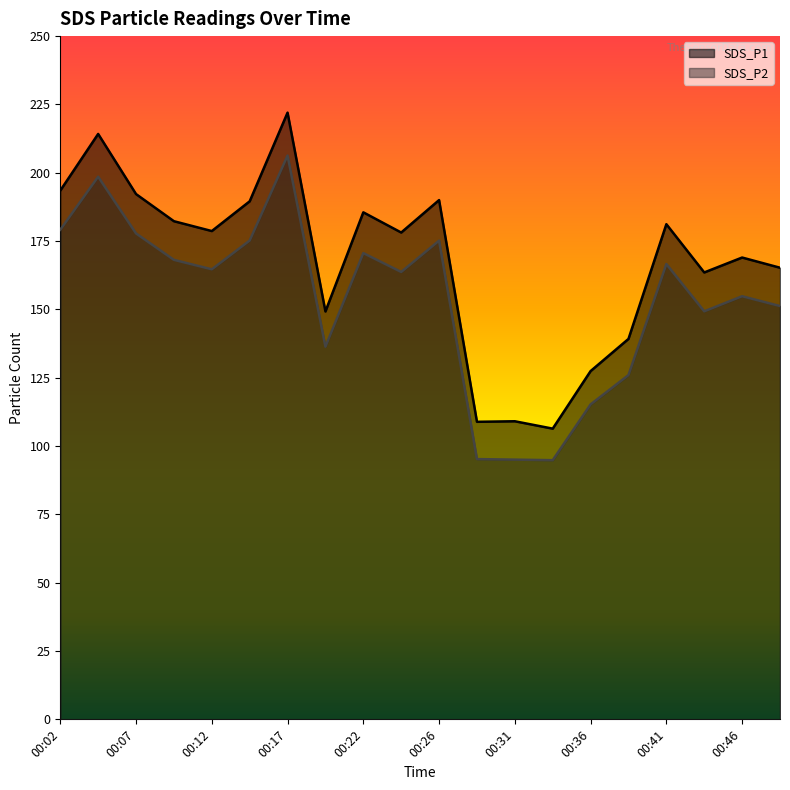

Reading left to right, extract all data points from this chart.

SDS_P1: 00:02=193.5	00:04=214.2	00:07=192.2	00:09=182.3	00:12=178.7	00:14=189.6	00:17=222.0	00:19=149.2	00:22=185.5	00:24=178.1	00:26=190.0	00:29=108.9	00:31=109.1	00:34=106.4	00:36=127.4	00:39=139.2	00:41=181.2	00:44=163.5	00:46=169.0	00:48=165.2
SDS_P2: 00:02=179.2	00:04=198.6	00:07=177.8	00:09=168.1	00:12=164.7	00:14=175.2	00:17=206.3	00:19=136.3	00:22=170.6	00:24=163.7	00:26=175.2	00:29=95.2	00:31=95.0	00:34=94.8	00:36=115.2	00:39=126.0	00:41=166.6	00:44=149.3	00:46=154.8	00:48=151.2